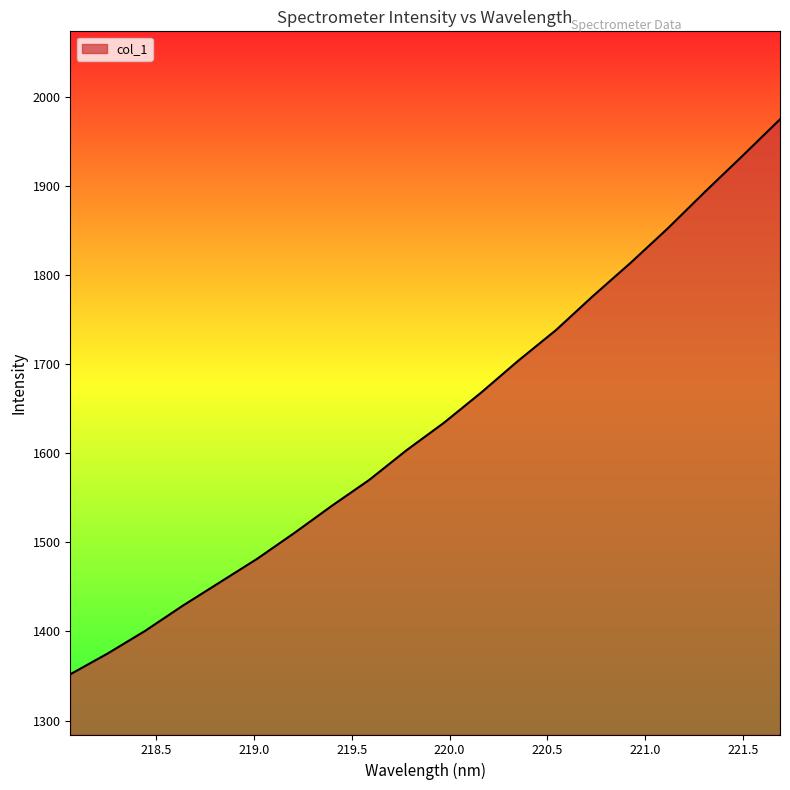

What is the greatest value displayed?

1974.7